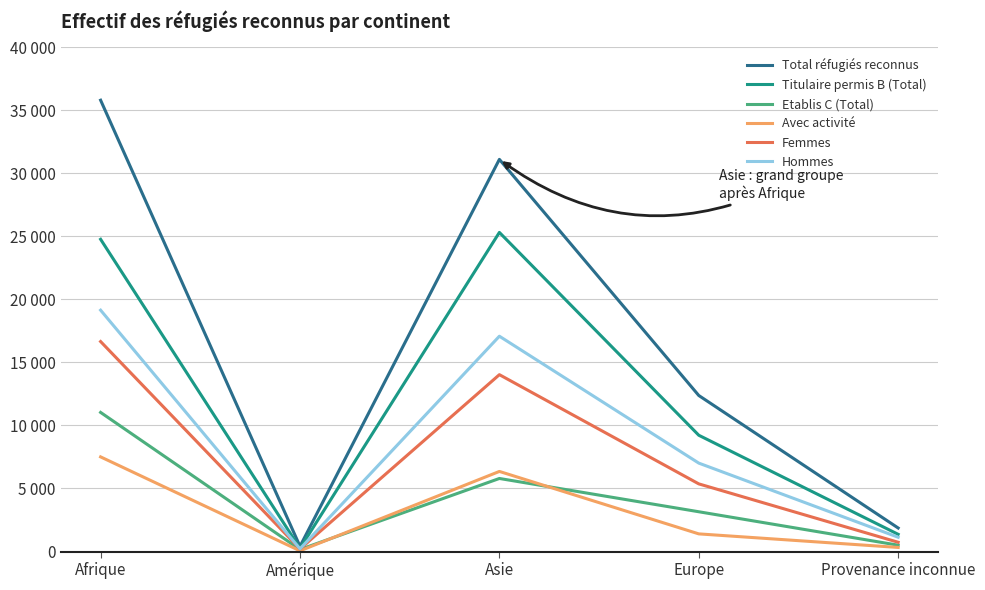

Rank the series at Amérique from lowest to highest value.

Avec activité, Etablis C (Total), Femmes, Hommes, Titulaire permis B (Total), Total réfugiés reconnus